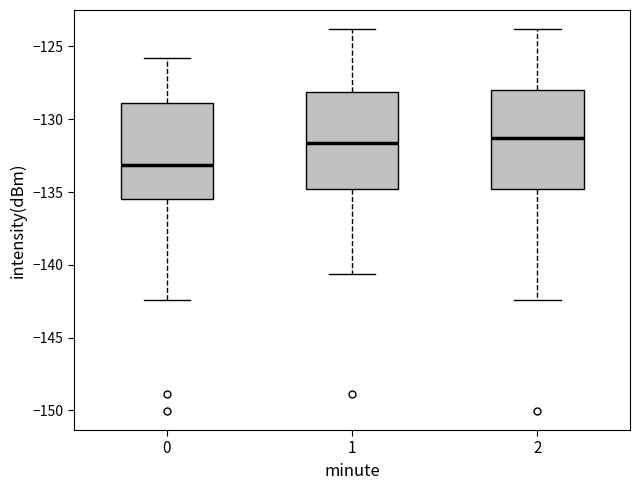

Where does the lower whisker of the box at x = 1 end on the y-axis? The values are not printed on the chart, so give them approximately, as read against the axis.

-140.5